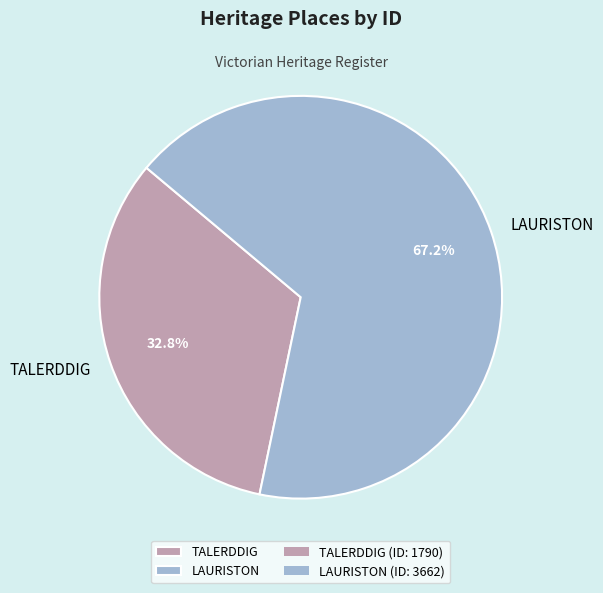

Does TALERDDIG represent more than half of the total?

No